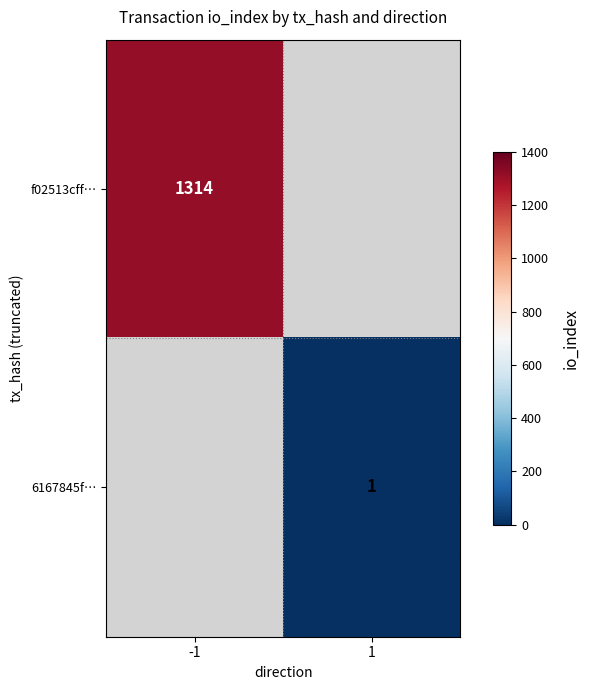

Is it true that f02513cff… equals 2139 at -1?

False